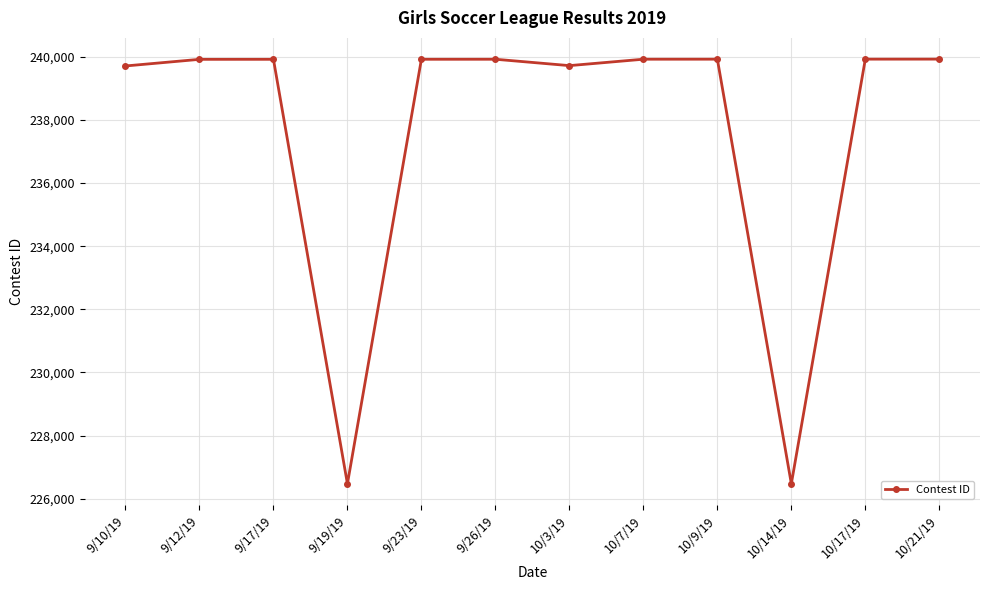

How many lines are shown in the chart?

1